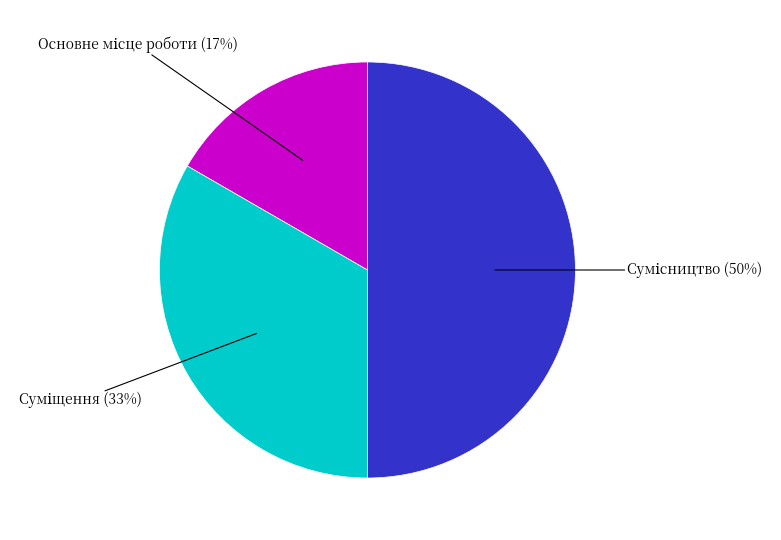

To the nearest percent, what is the average slice percentage?

33%